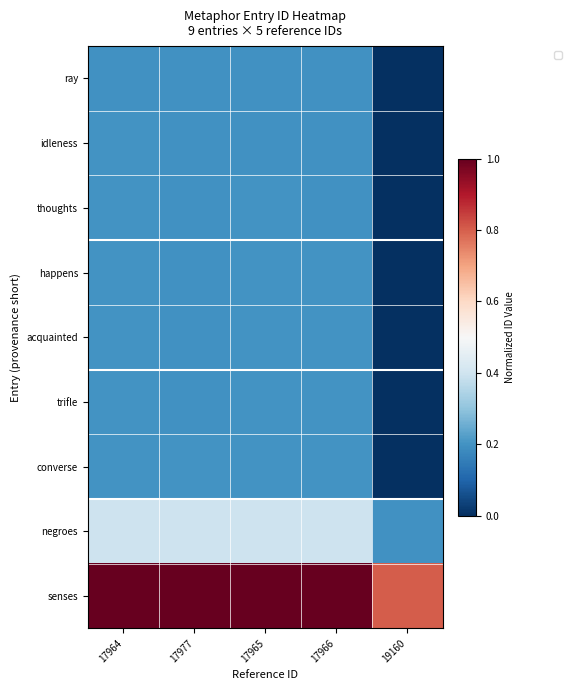

Between 17964 and 19160, which is larger?

17964